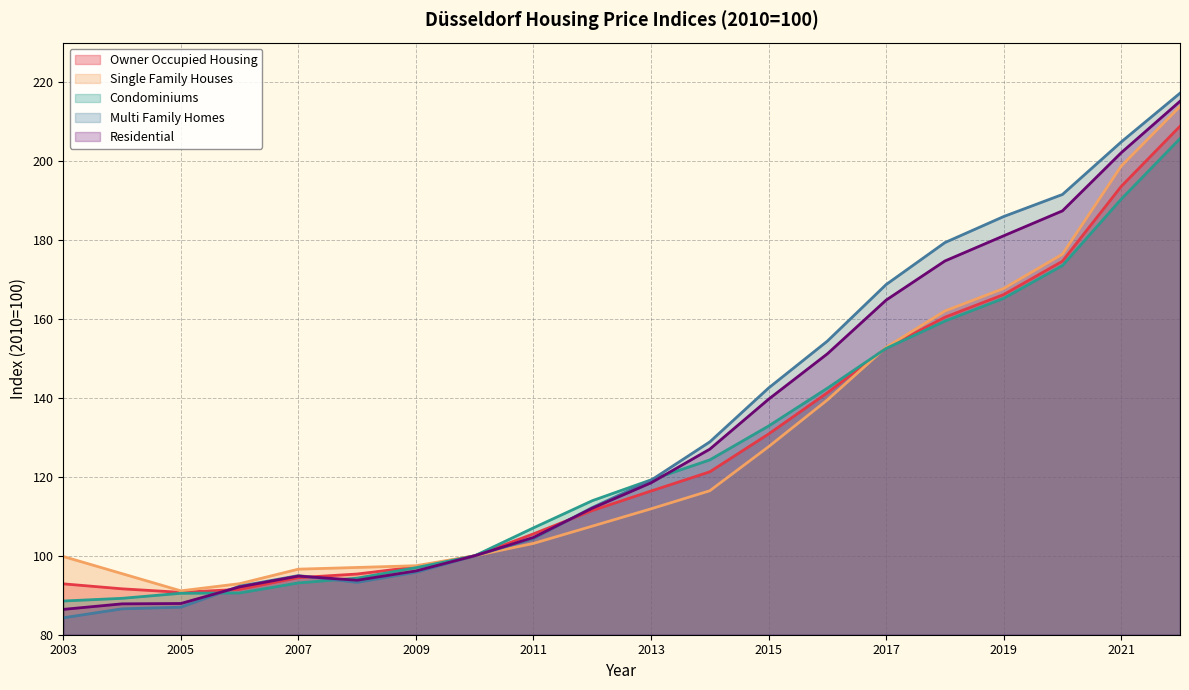

Where do Condominiums and Residential first cross each other?

2005 and 2006